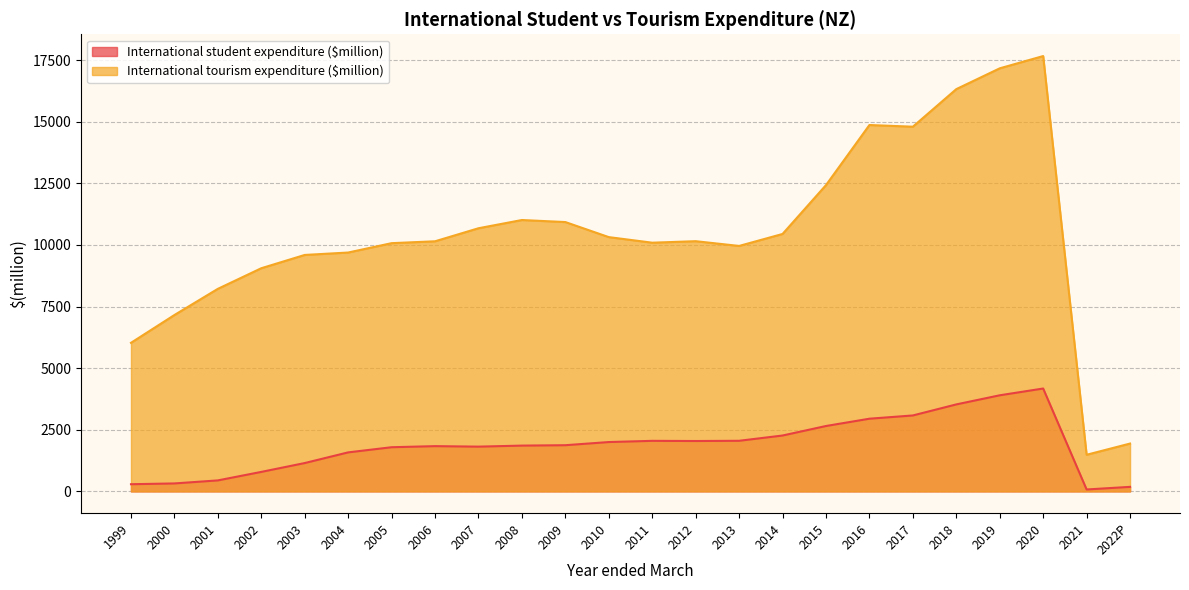

True or false: International student expenditure ($million) and International tourism expenditure ($million) cross at least once.

False